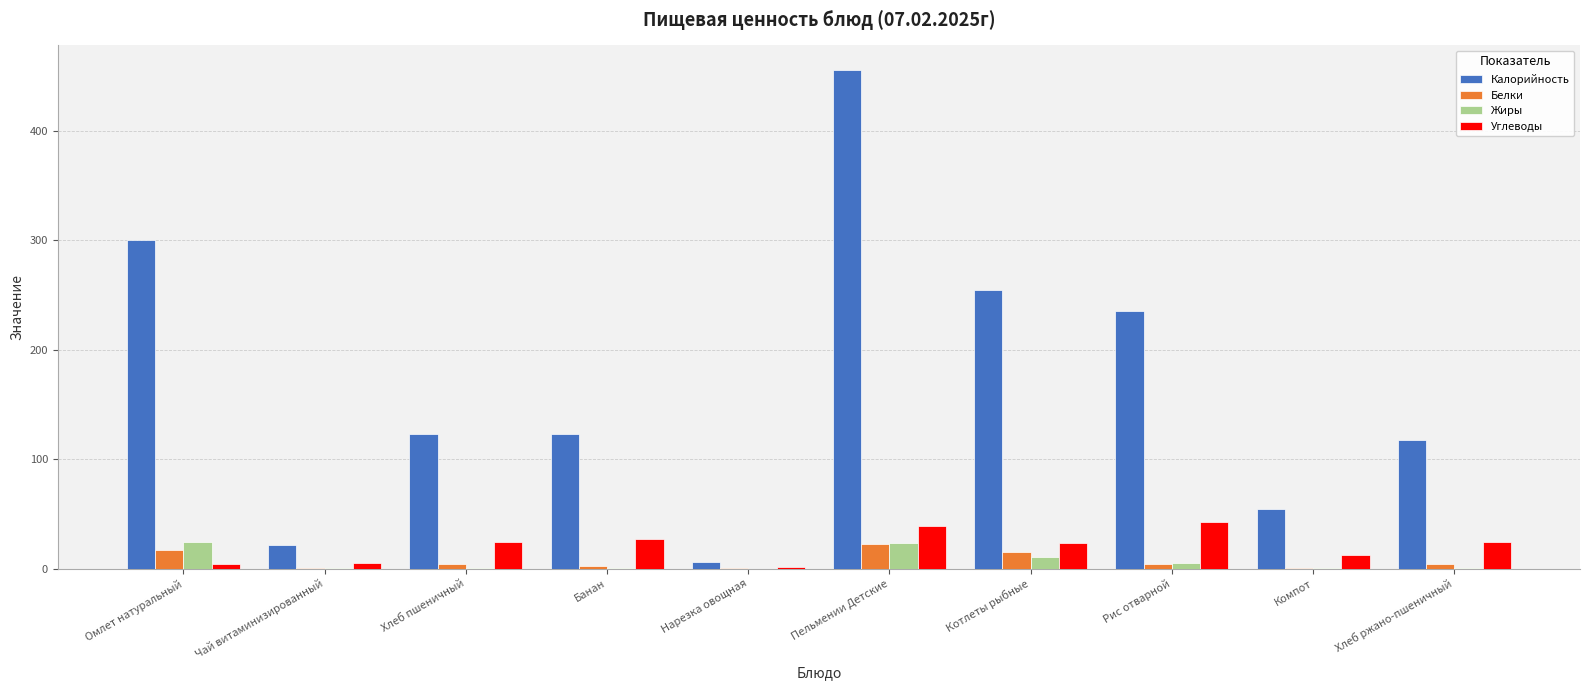

True or false: Калорийность has a value of 122.9 at Банан.

True